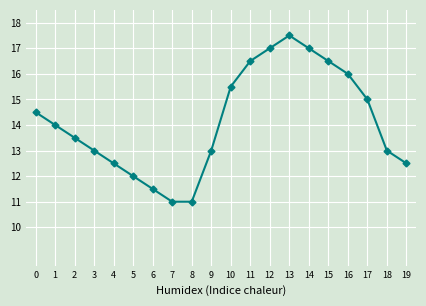

What is the greatest value displayed?

17.5